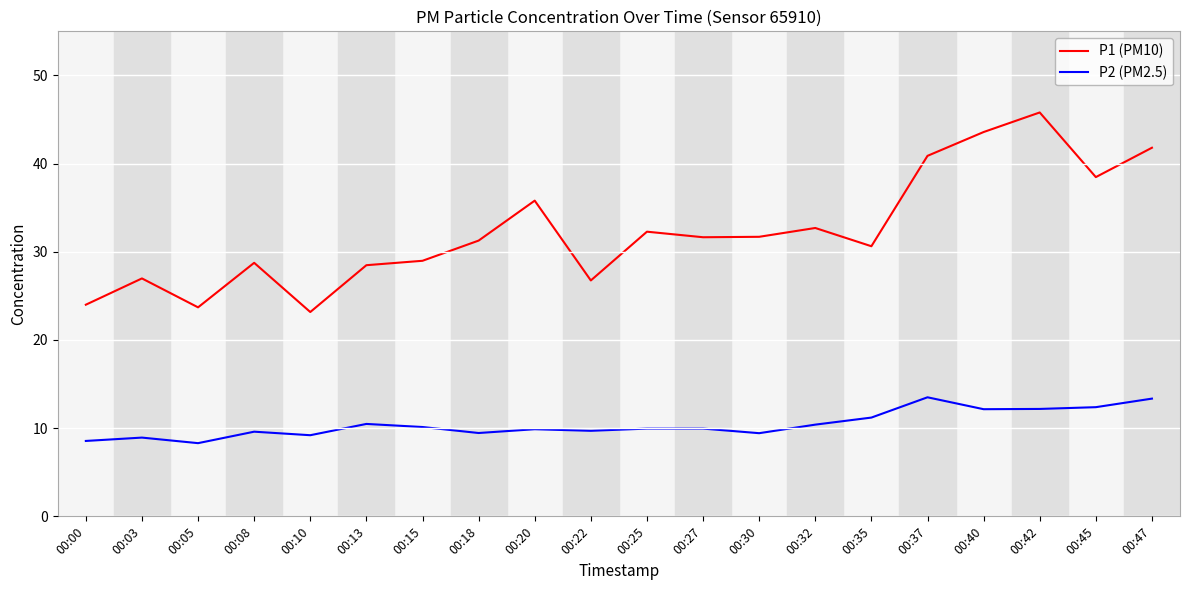

What is the difference between the maximum and minimum values in the P1 (PM10) series?

22.6